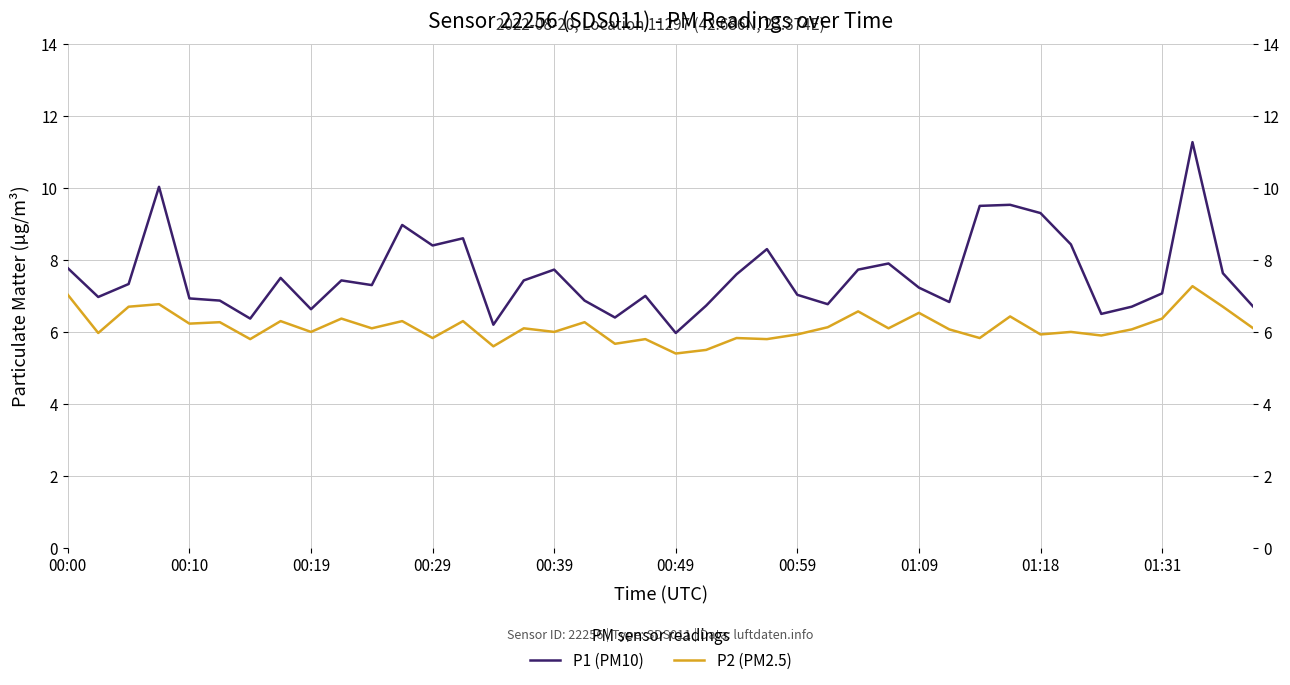

What position from the left is 01:09?

8